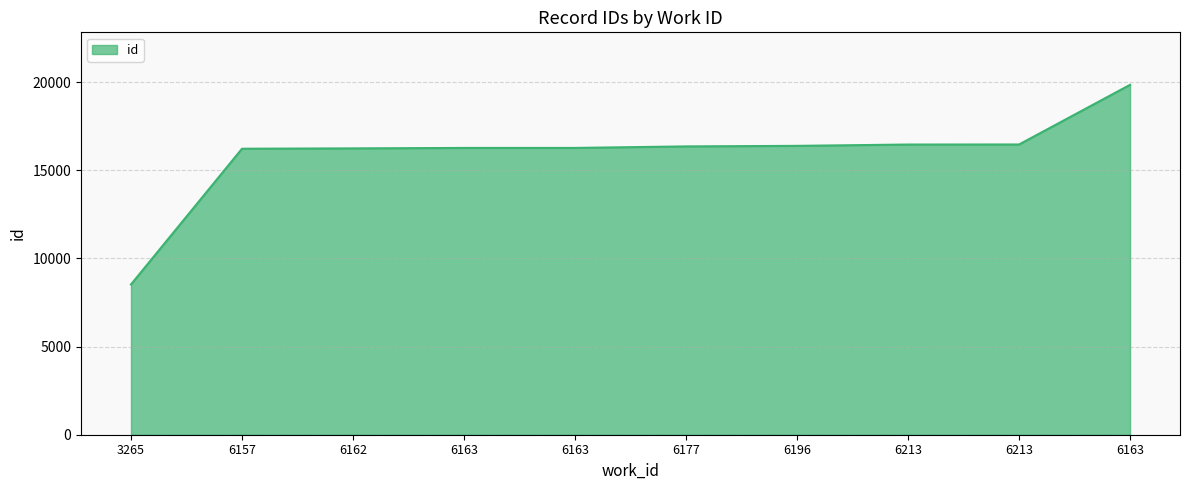

Does the chart have visible grid lines?

Yes